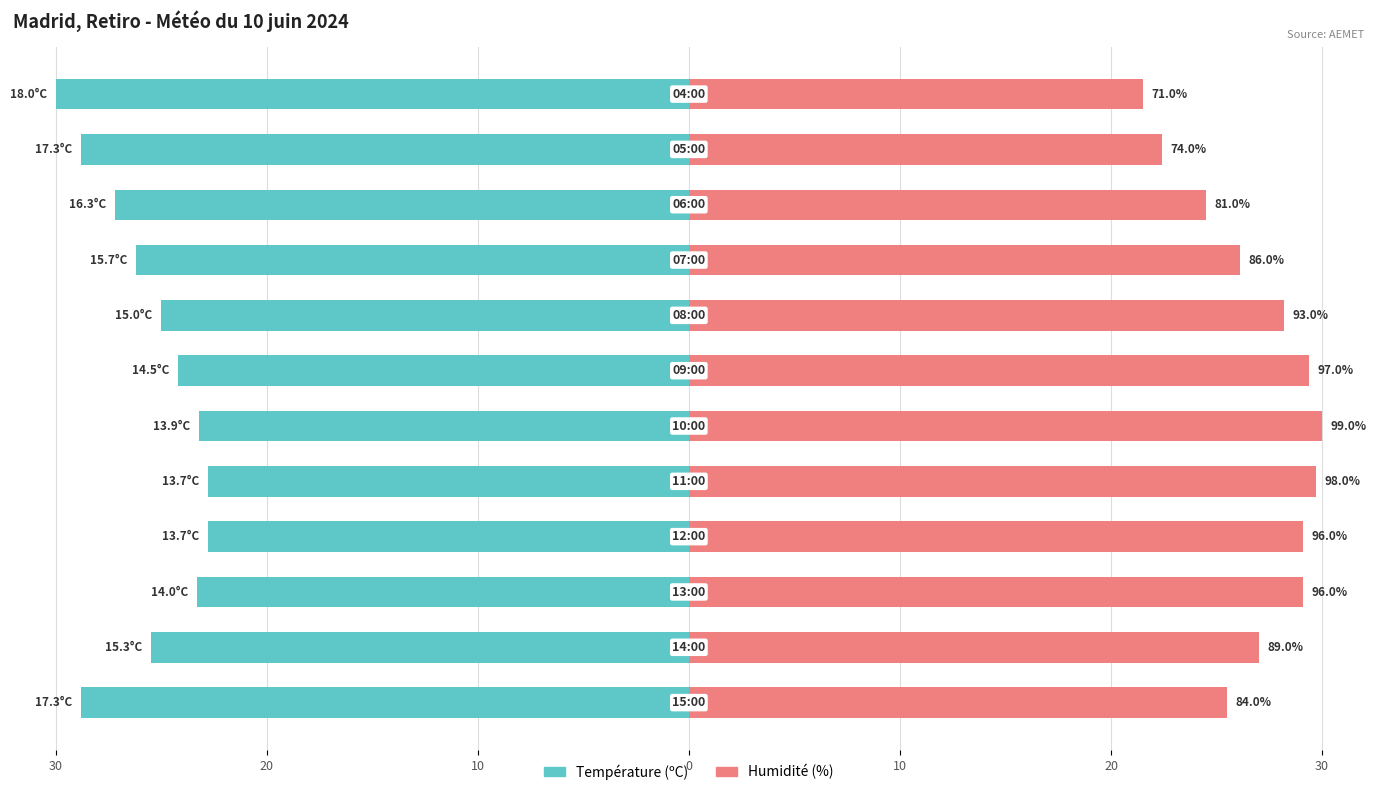

Reading right to left, list all the values displayed in this chart.

Température (ºC): -30.0	-28.8	-27.2	-26.2	-25.0	-24.2	-23.2	-22.8	-22.8	-23.3	-25.5	-28.8
Humidité (%): 21.5	22.4	24.5	26.1	28.2	29.4	30.0	29.7	29.1	29.1	27.0	25.5